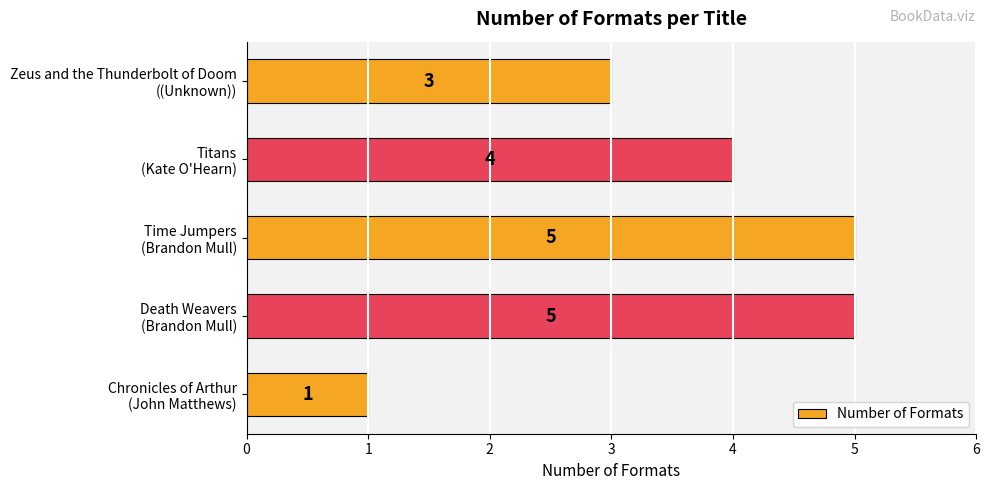

What is the maximum value shown in the chart?

5